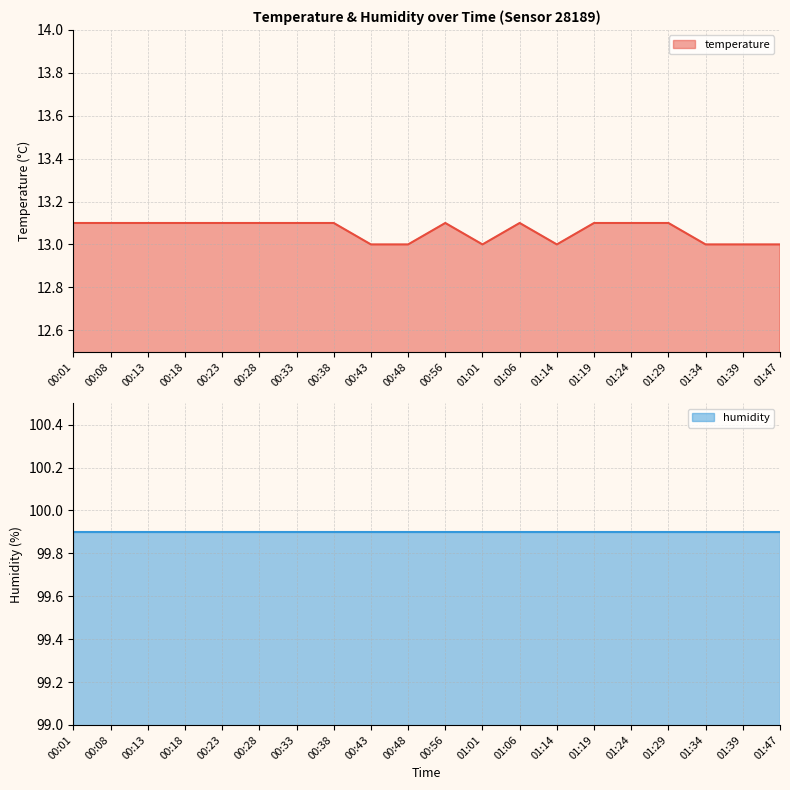

Which label corresponds to the smallest value in the chart?

00:43